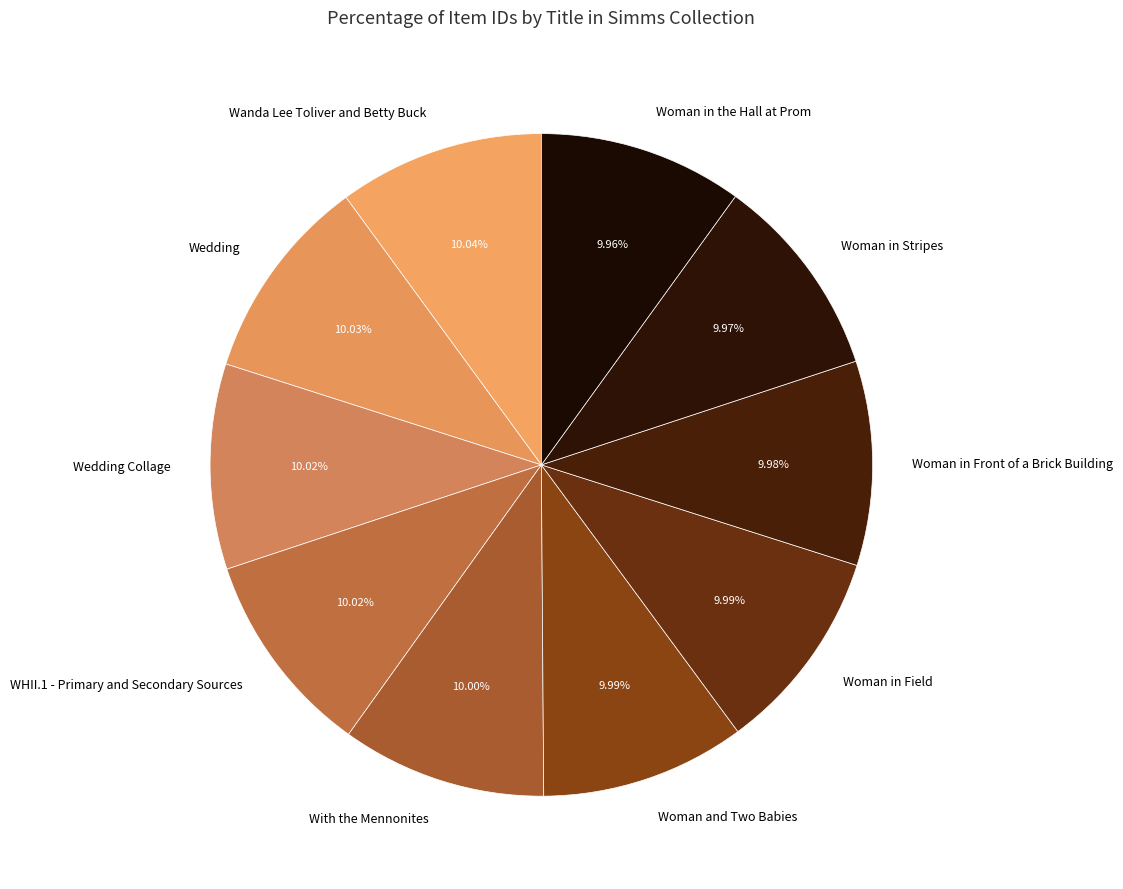

To the nearest percent, what is the combined percentage of Woman in the Hall at Prom and Wedding Collage?

20%